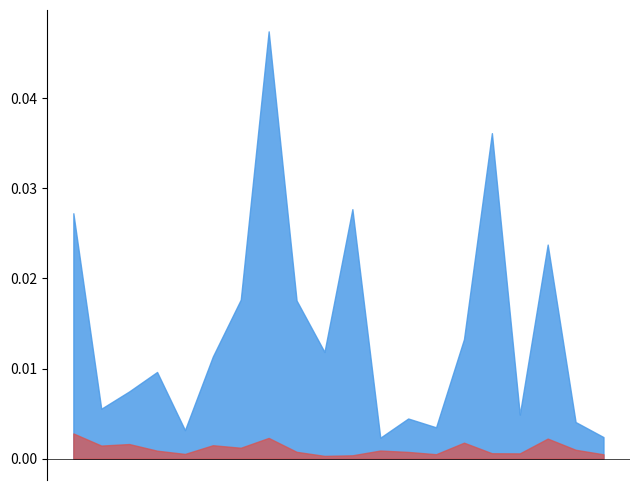

How many interior local peaks does the col_14 series have?

6